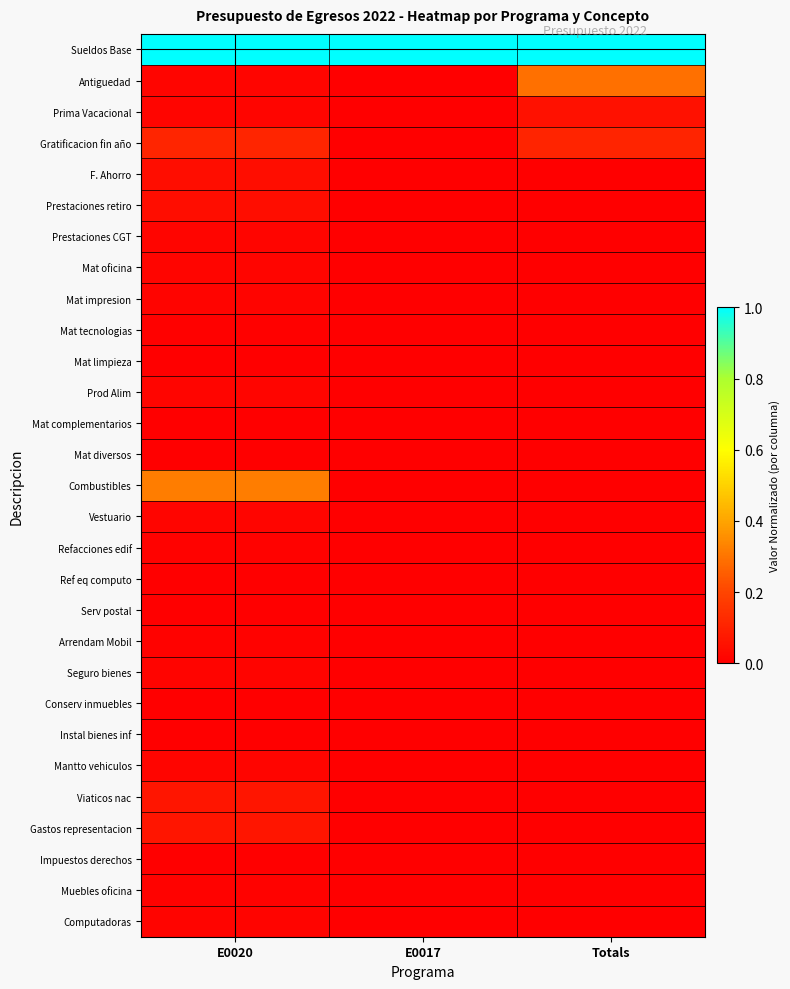

What is the difference between the highest and lowest values at E0020?

1.0